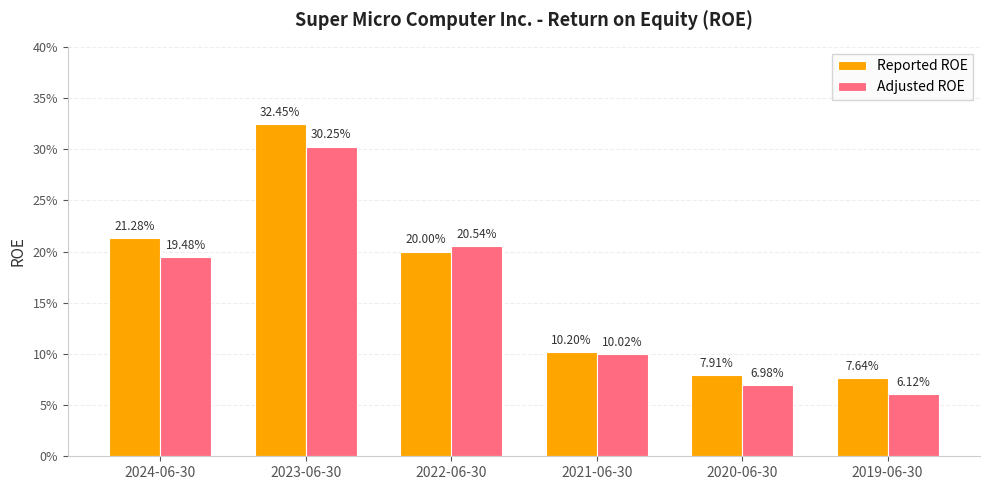

What are all the series names shown in the legend?

Reported ROE, Adjusted ROE